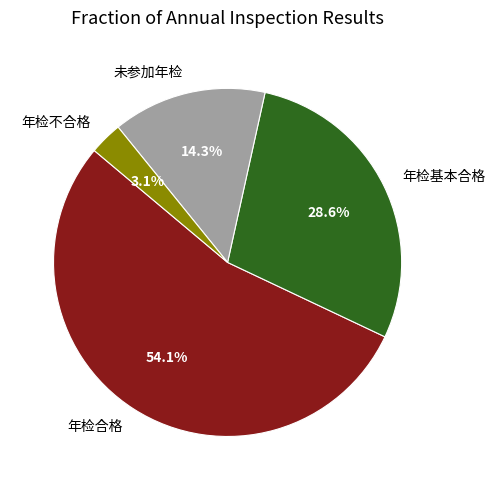

How much of the chart is everything except 年检不合格?

96.9%